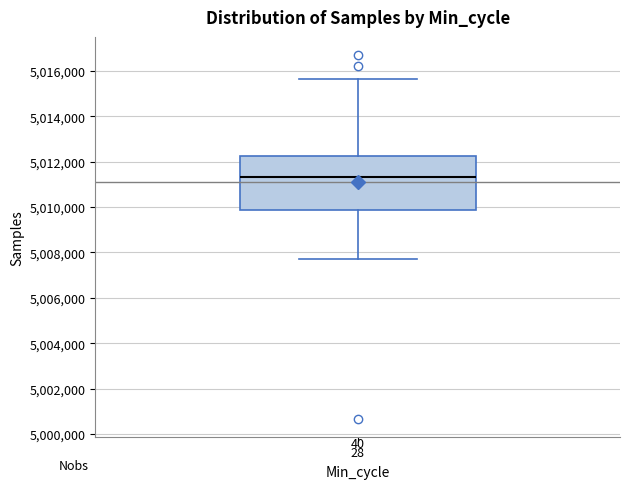

Transcribe this box plot: give where the median line is, the range the box spans, and where the two whiskers end, as read against the y-axis. The values are not printed on the chart, so give them approximately, as read against the axis.

median 5011400, box 5009800 to 5012200, whiskers 5007600 to 5015600